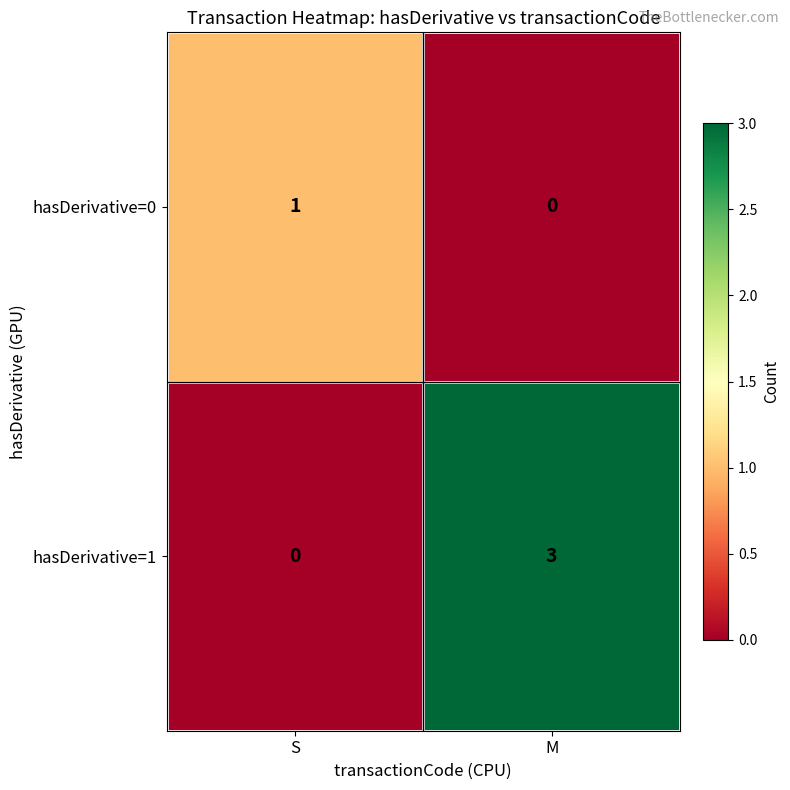

Which series has the widest spread of values?

hasDerivative=1